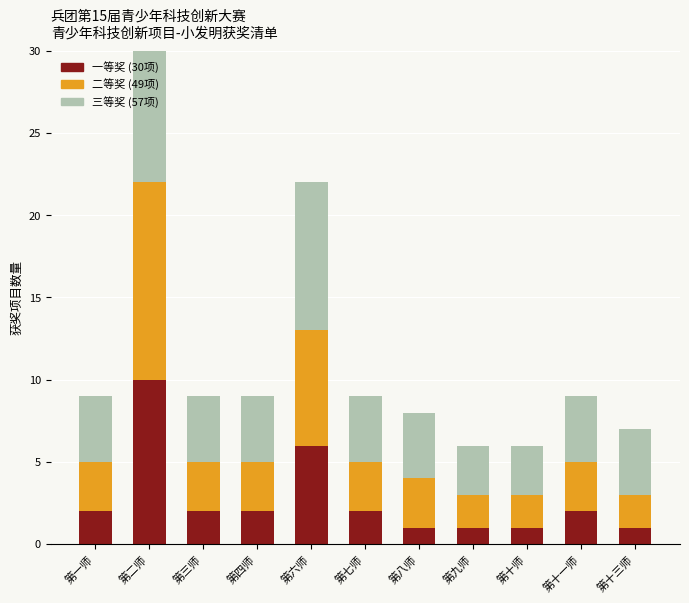

What is the maximum value shown in the chart?

14